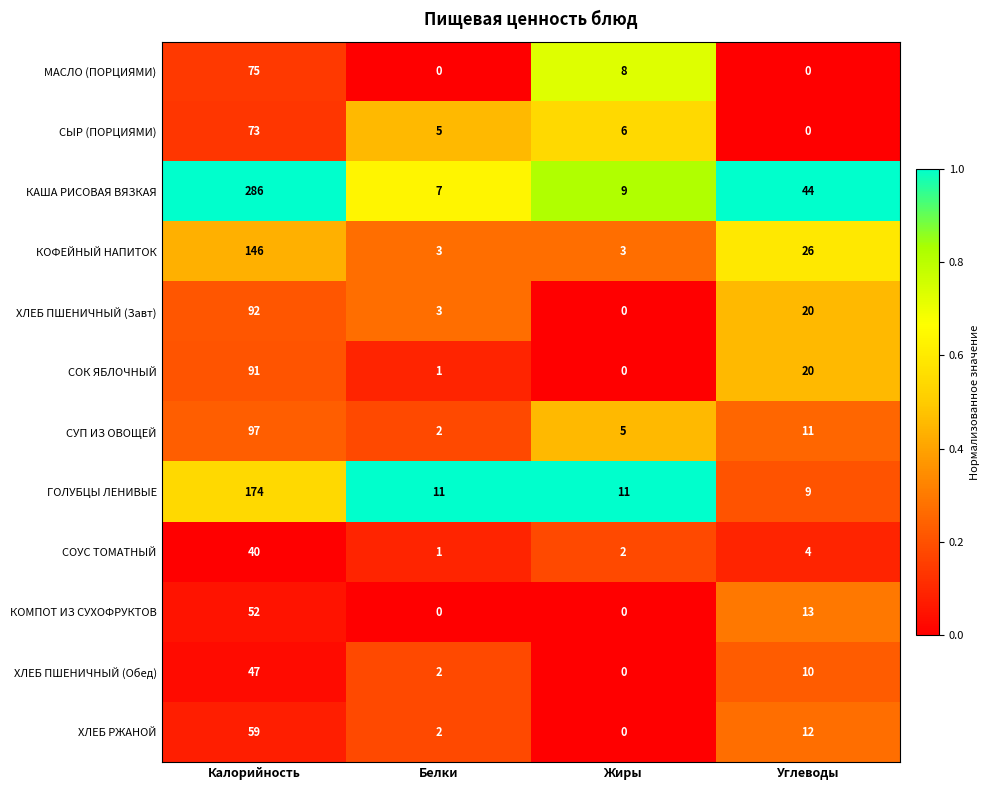

The value of КАША РИСОВАЯ ВЯЗКАЯ at Жиры is 12. True or false?

False